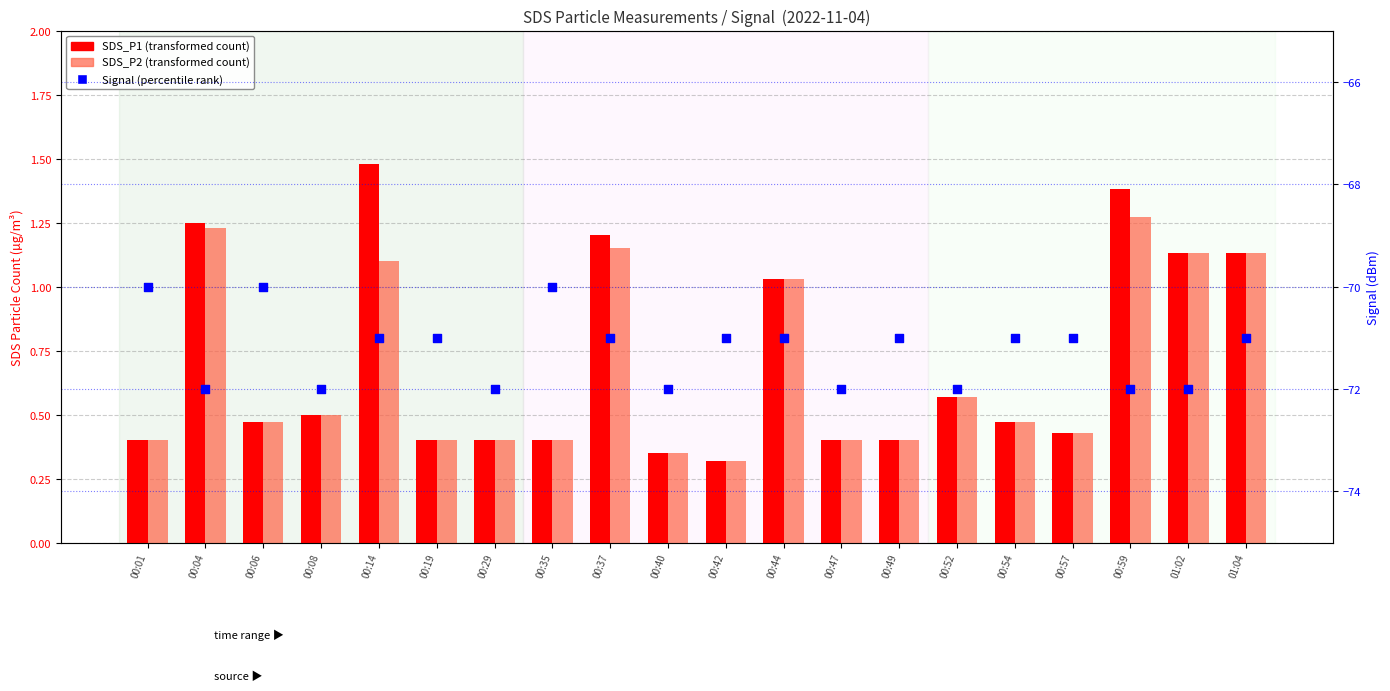

What are all the series names shown in the legend?

SDS_P1, SDS_P2, Signal